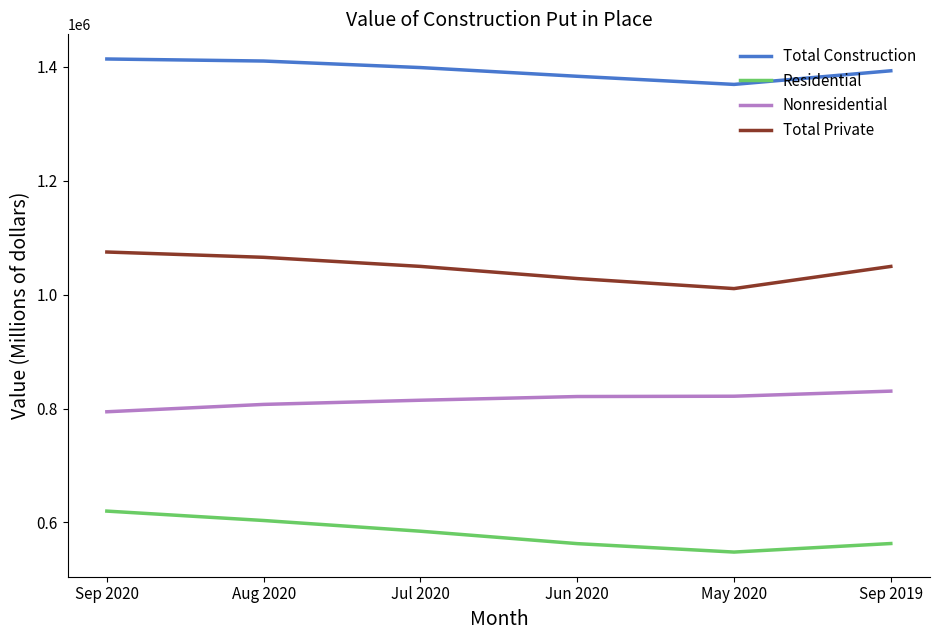

True or false: Total Private and Total Construction intersect in this chart.

False